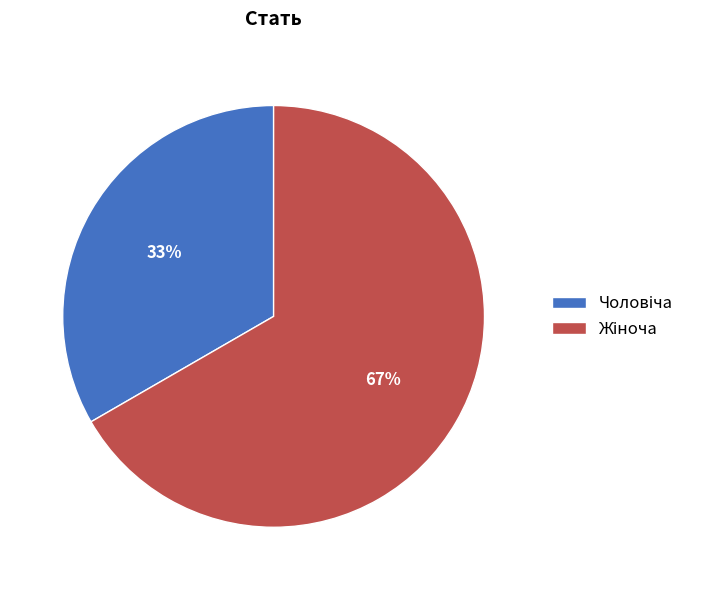

Is there any slice that represents more than half of the pie?

Yes